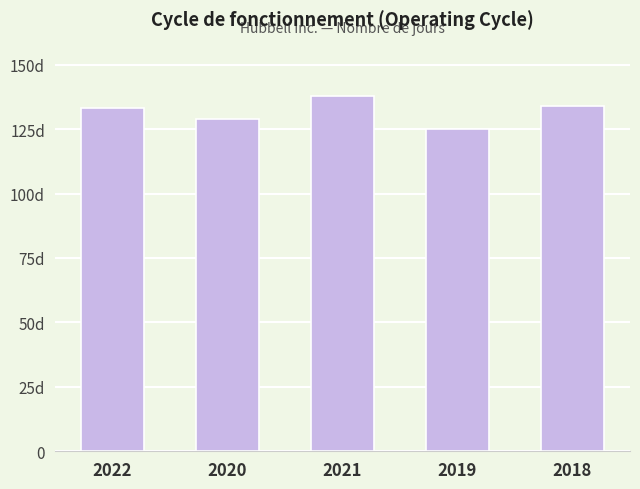

Are the bars horizontal?

No